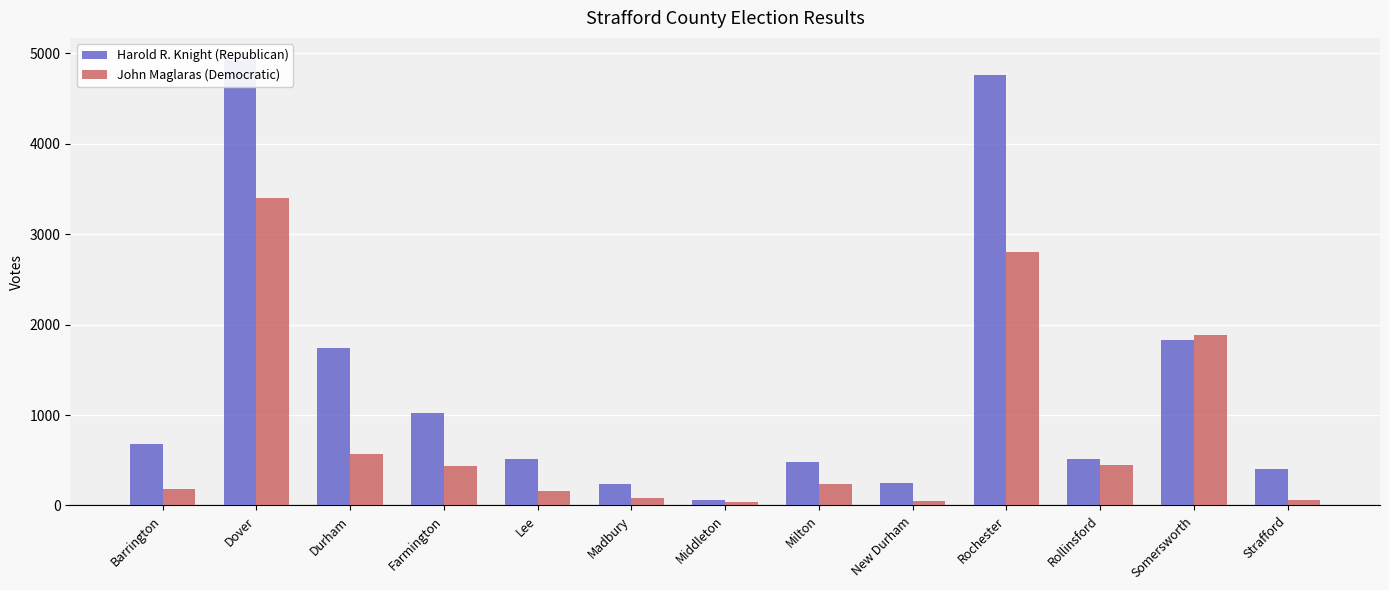

What is the label of the 13th bar from the right?

Barrington